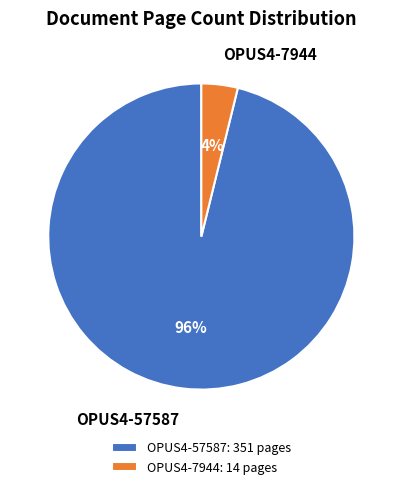

To the nearest percent, what is the difference between the OPUS4-7944 and OPUS4-57587 slice percentages?

92%